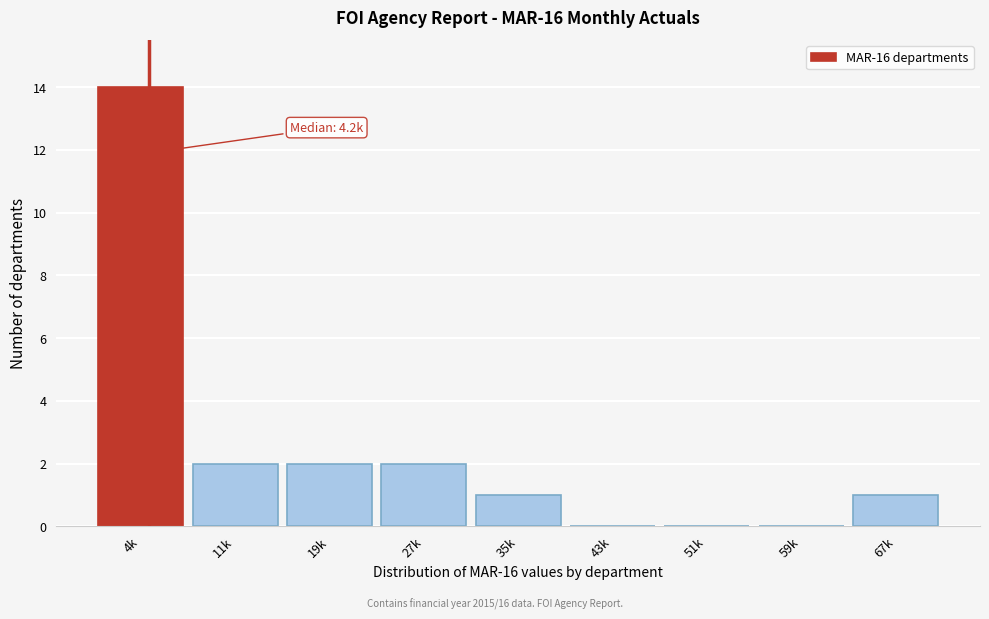

Reading left to right, extract all data points from this chart.

4k=14	11k=2	19k=2	27k=2	35k=1	43k=0	51k=0	59k=0	67k=1